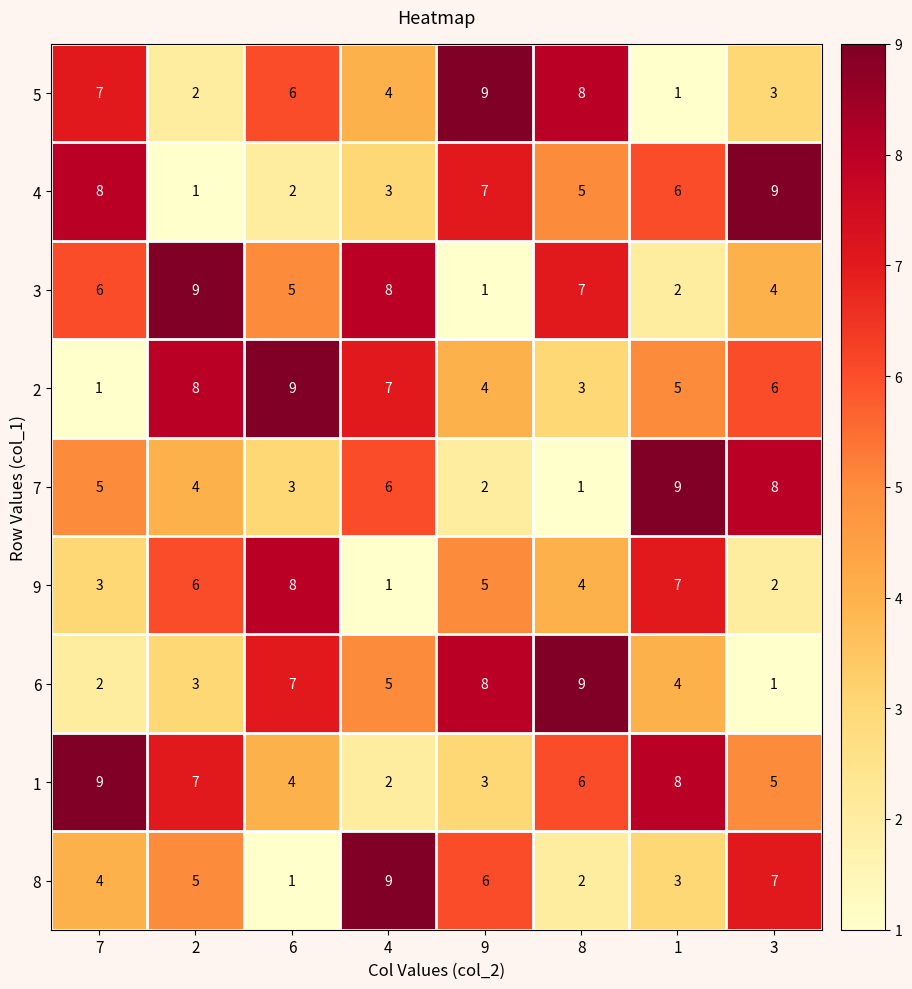

What is the spread (max minus min) of values at 8?

8